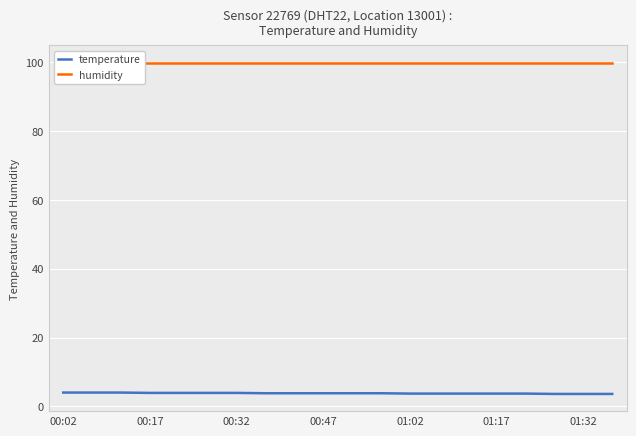

What is the maximum value for temperature?

4.0